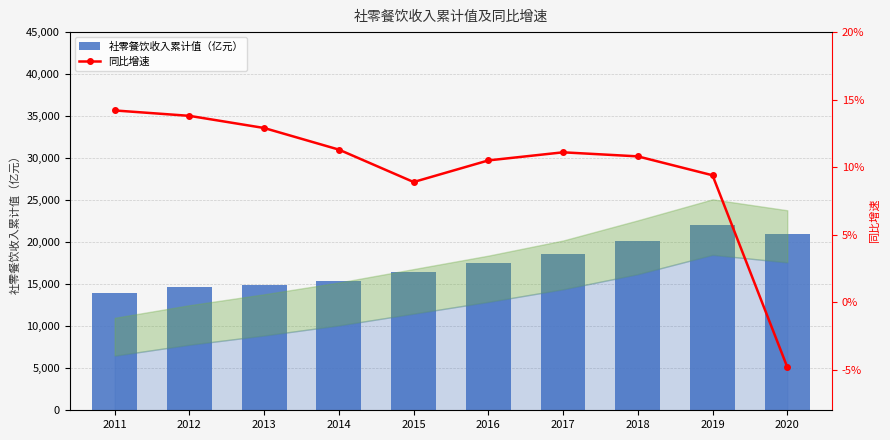

At which label is 同比增速 closest to 4?

2015